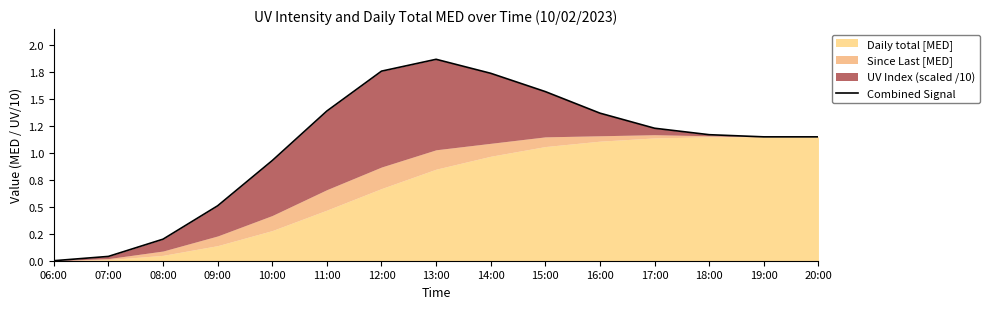

True or false: there are more than 2 points higher than both neighbors.

False